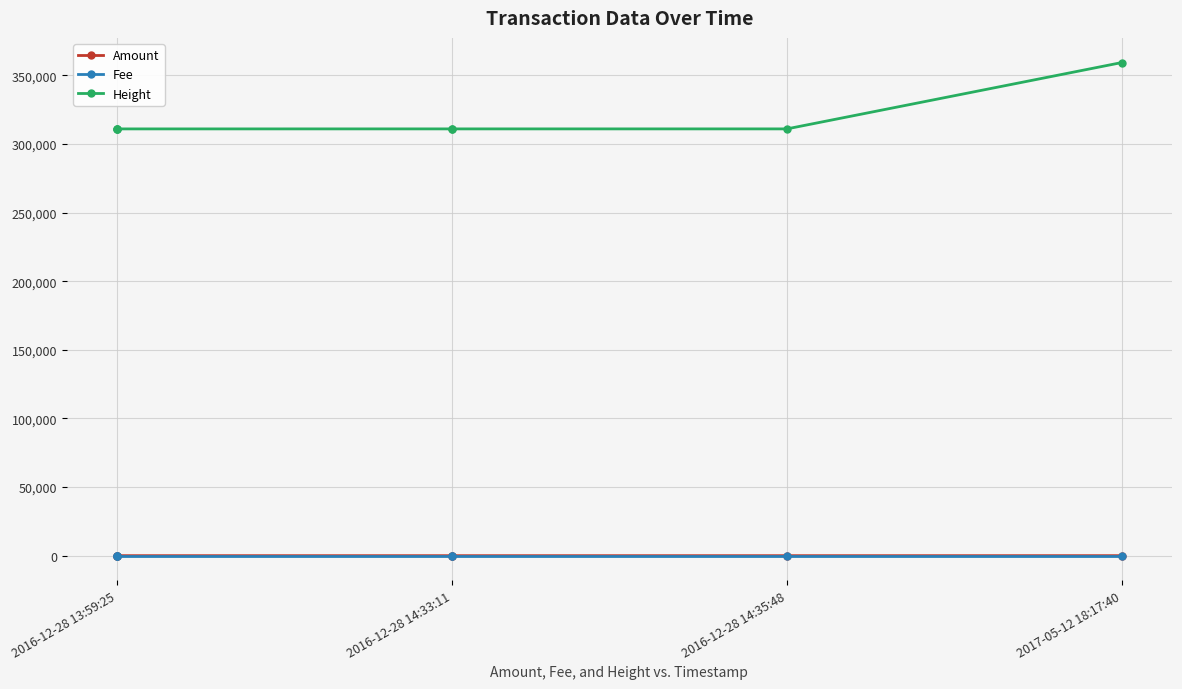

Which series changed the most between 2016-12-28 13:59:25 and 2016-12-28 14:33:11?

Height